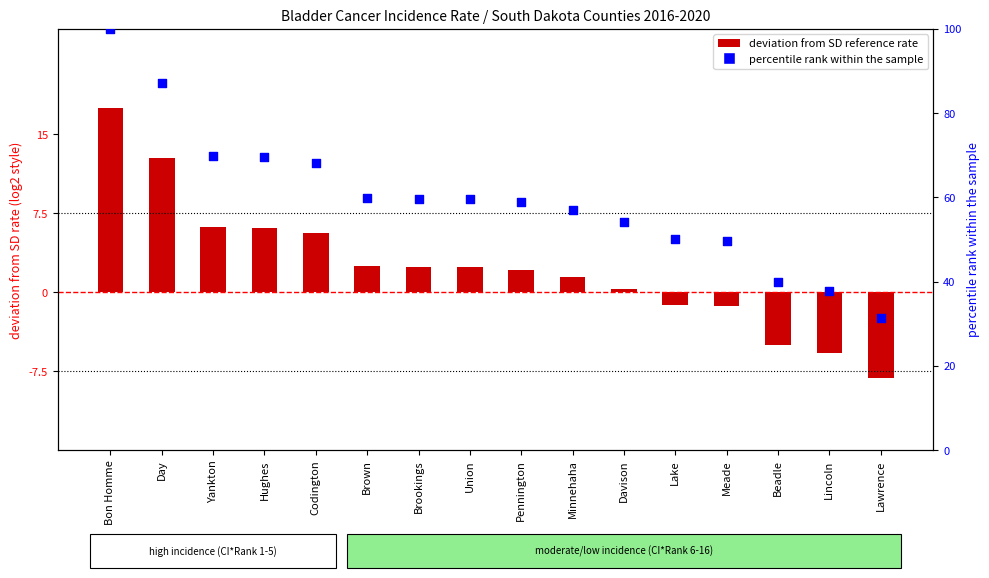

Which series contains the lowest Y value?

deviation from SD rate